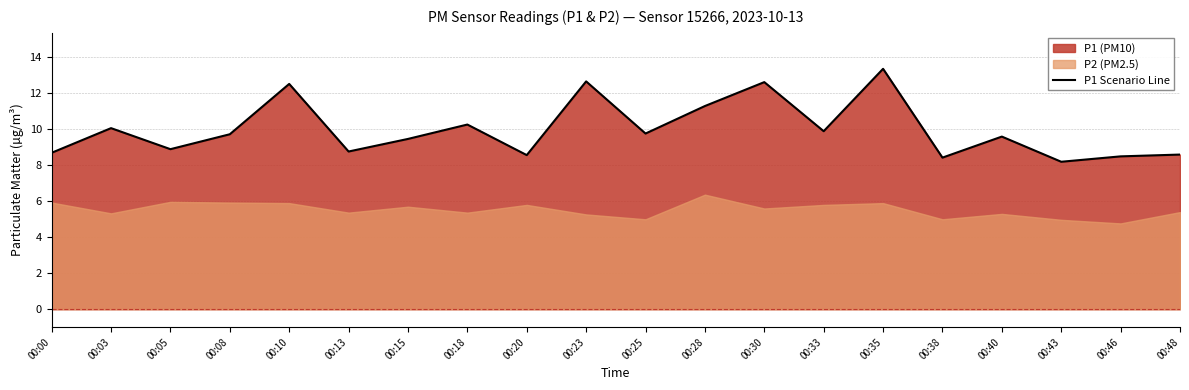

What is the value of the 7th point from the left?

9.5